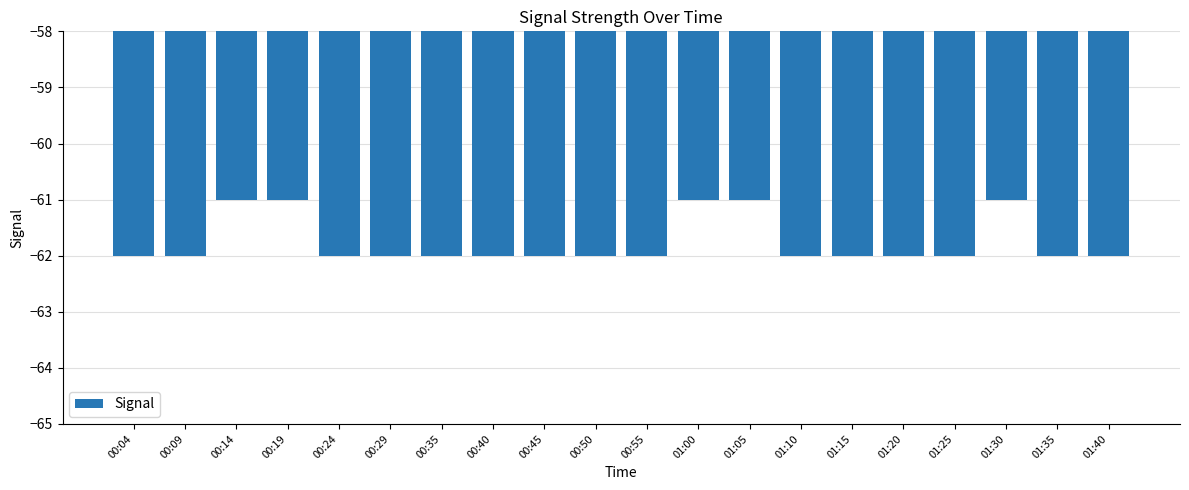

What is the average value?

-62